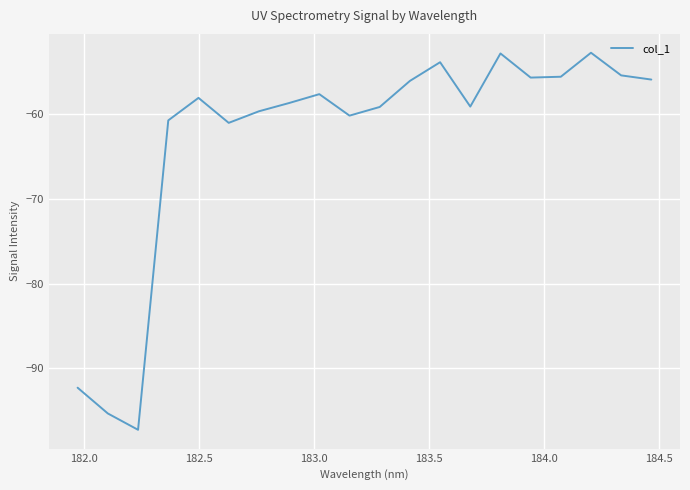

What is the smallest value displayed?

-97.2